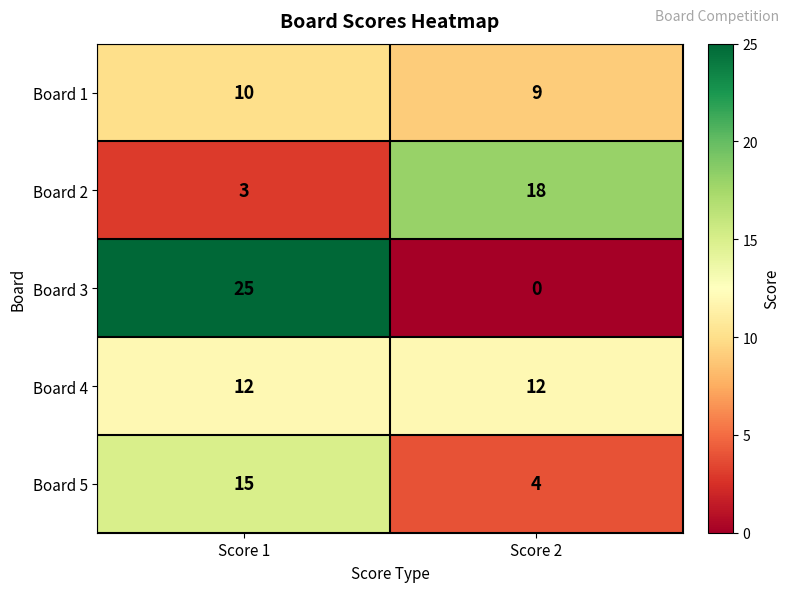

Is the value of Board 5 at Score 1 greater than the value of Board 4 at Score 2?

Yes